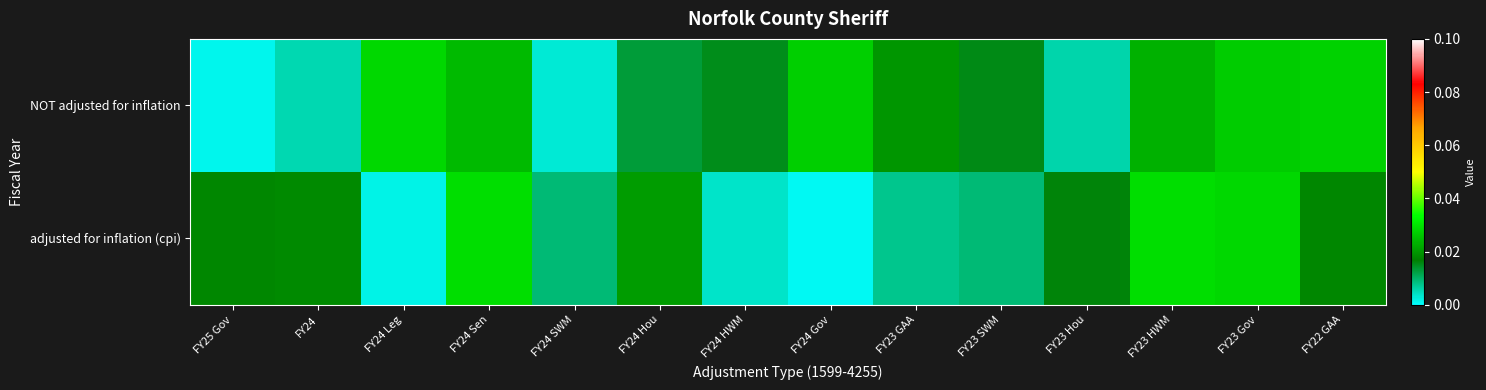

Which has a higher value, FY24 Leg or FY23 Gov?

FY23 Gov